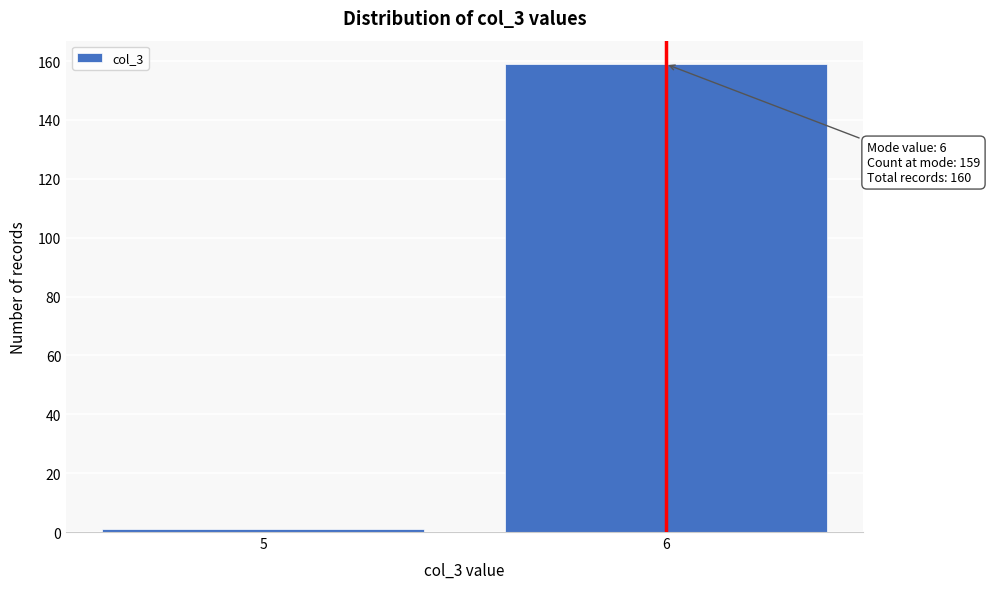

Reading left to right, list all the values displayed in this chart.

5=1	6=159